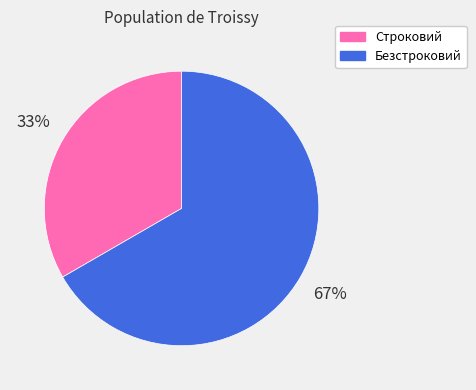

What is the smallest slice in the pie chart?

Строковий